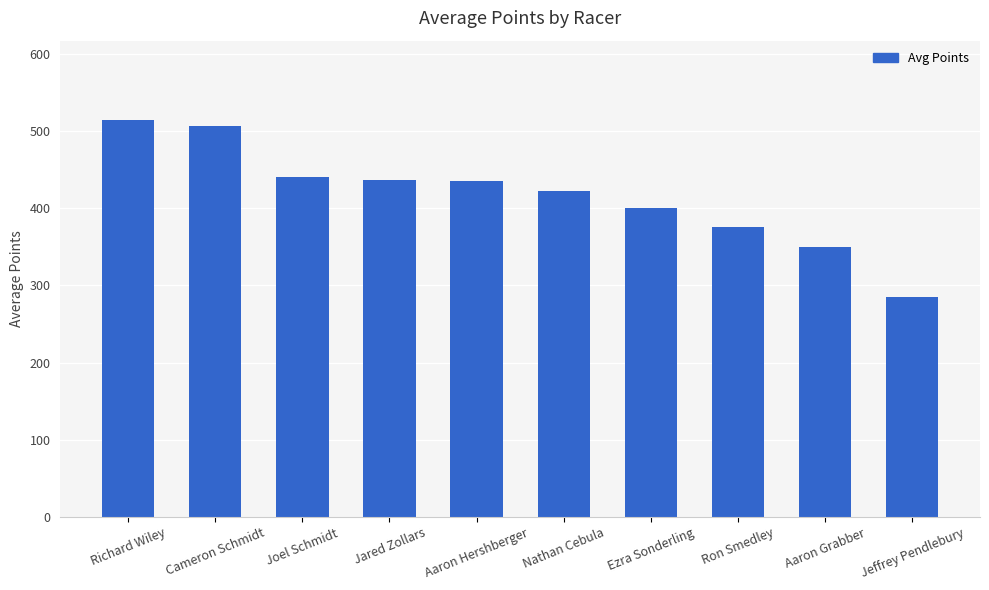

Count the number of values greater than 435.

5